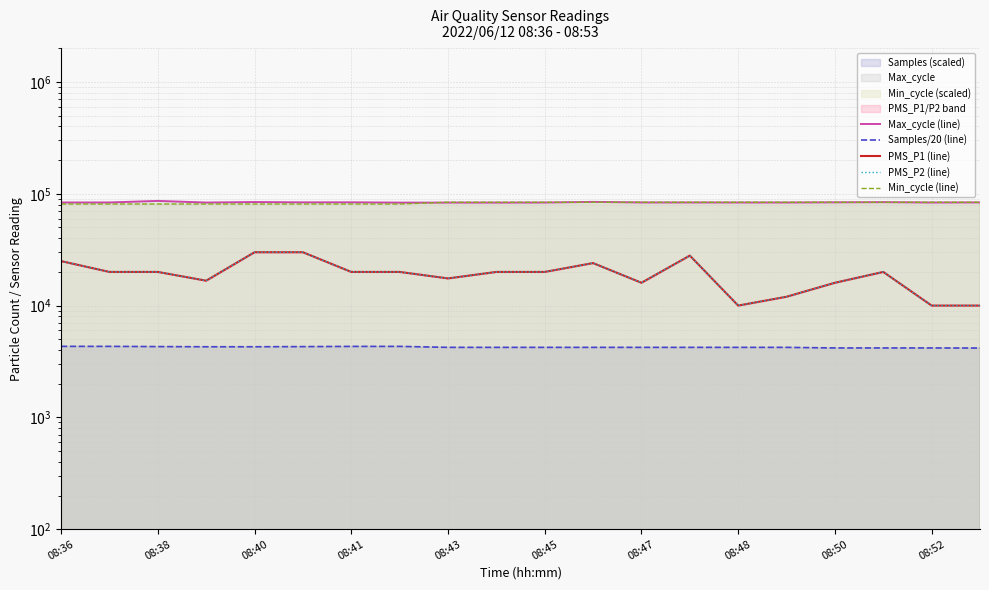

What is the total value across all series at 17?

212297.0